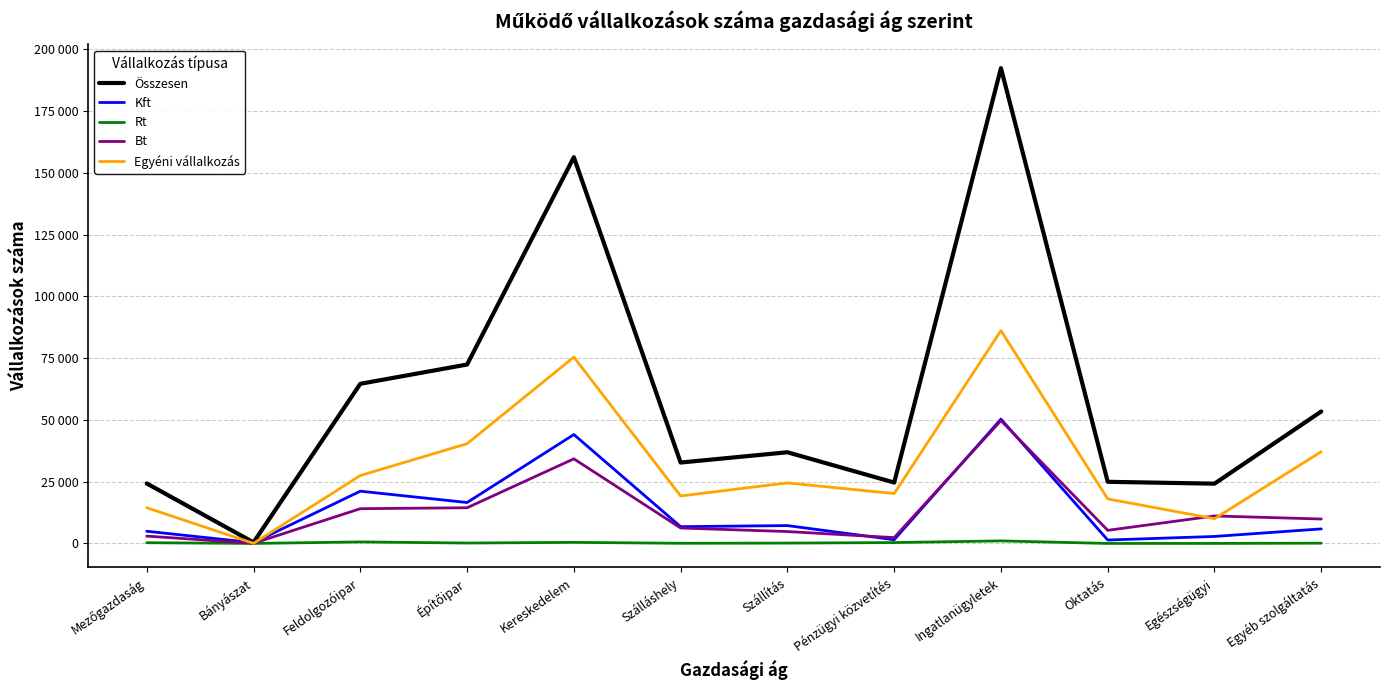

At which category does Összesen reach its first local peak?

Kereskedelem